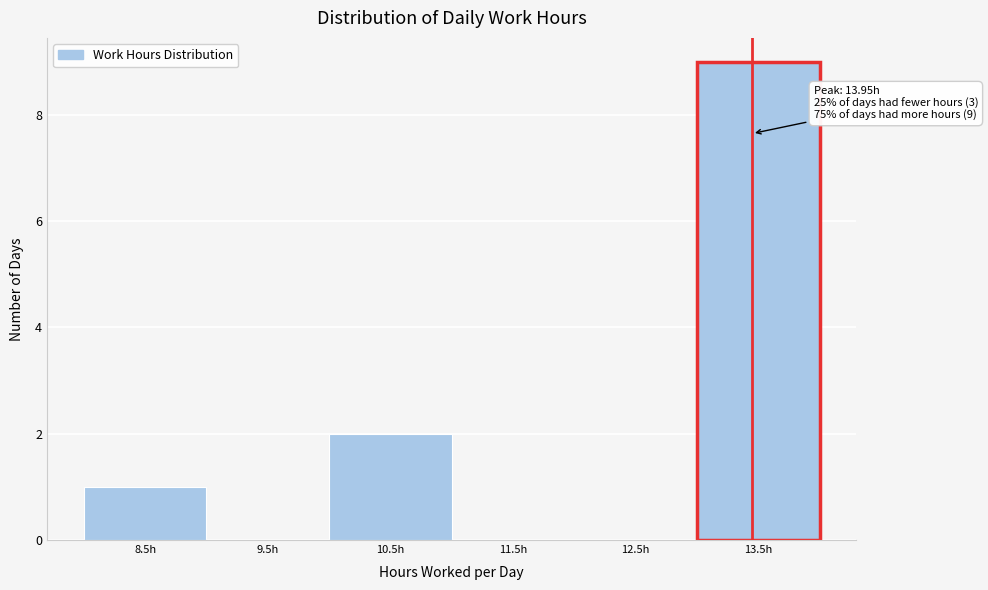

Reading left to right, what are all the values shown in this chart?

8.5h=1	9.5h=0	10.5h=2	11.5h=0	12.5h=0	13.5h=9